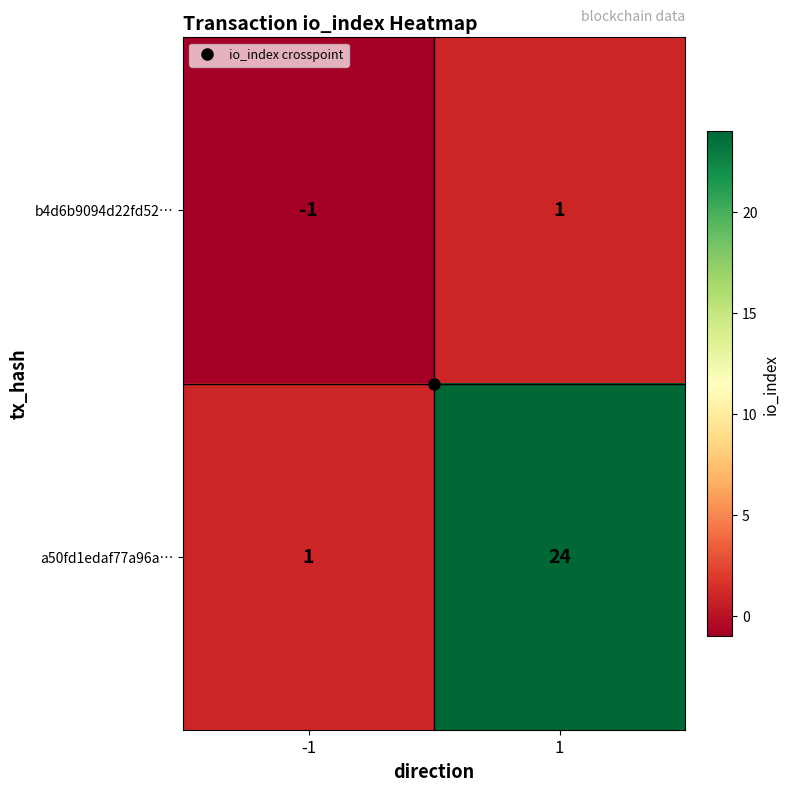

List the series in order of their overall mean, lowest first.

b4d6b9094d22fd52…, a50fd1edaf77a96a…